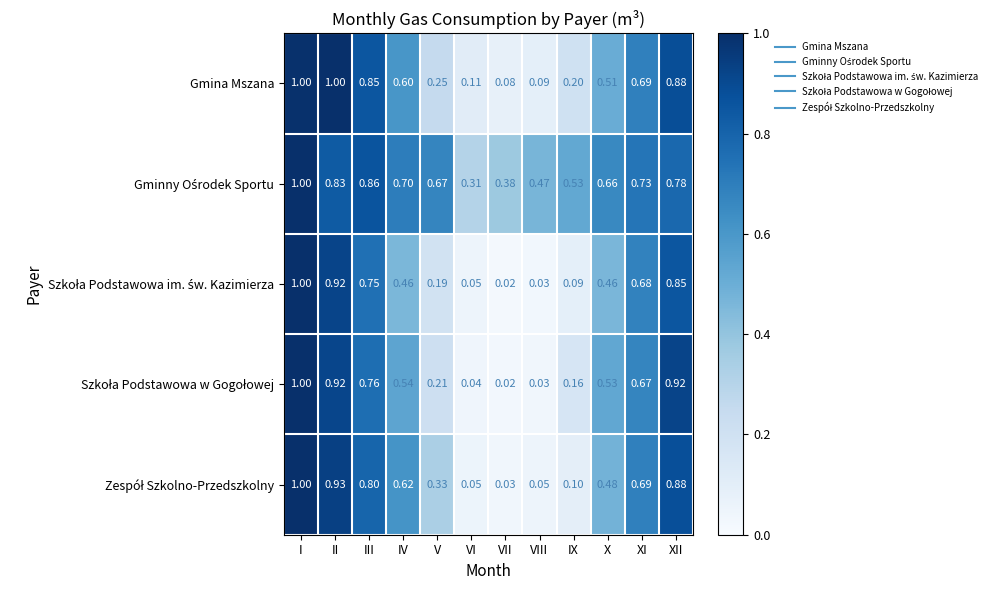

At how many categories does at least one series exceed 0?

12